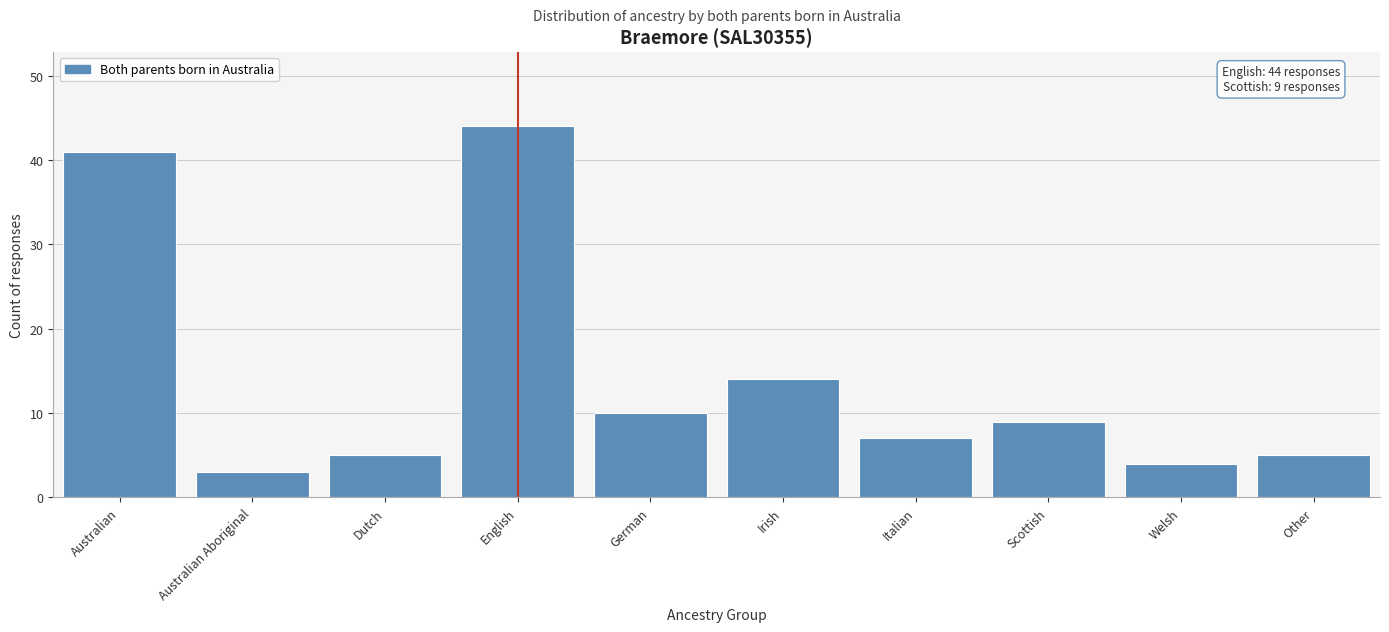

Reading left to right, extract all data points from this chart.

41	3	5	44	10	14	7	9	4	5